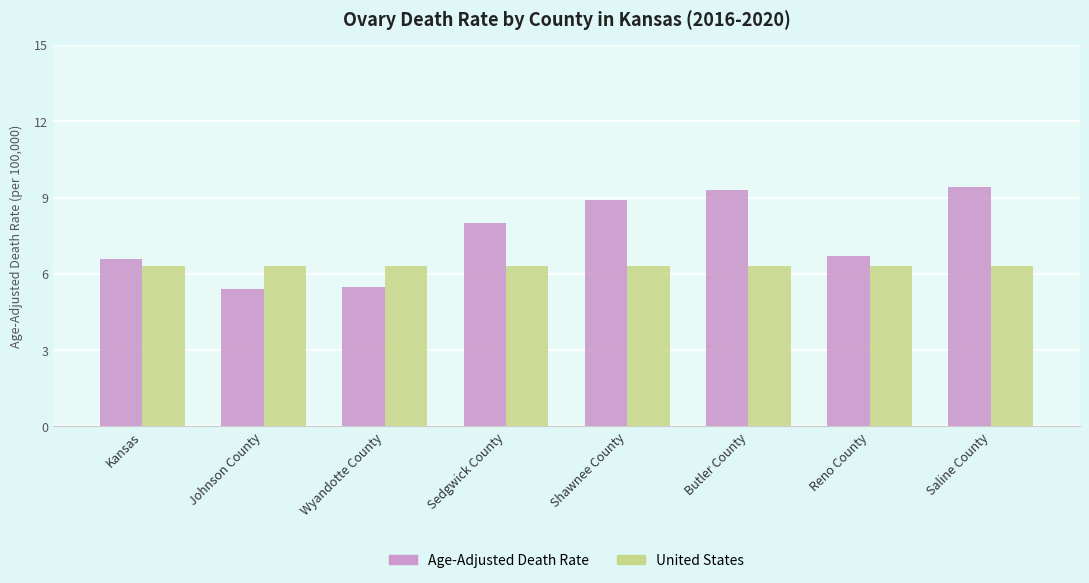

Rank the series at Saline County from highest to lowest value.

Age-Adjusted Death Rate, United States